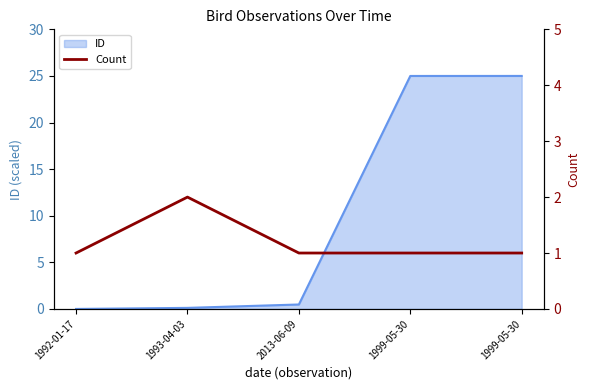

The value at 2013-06-09 is 1. True or false?

True